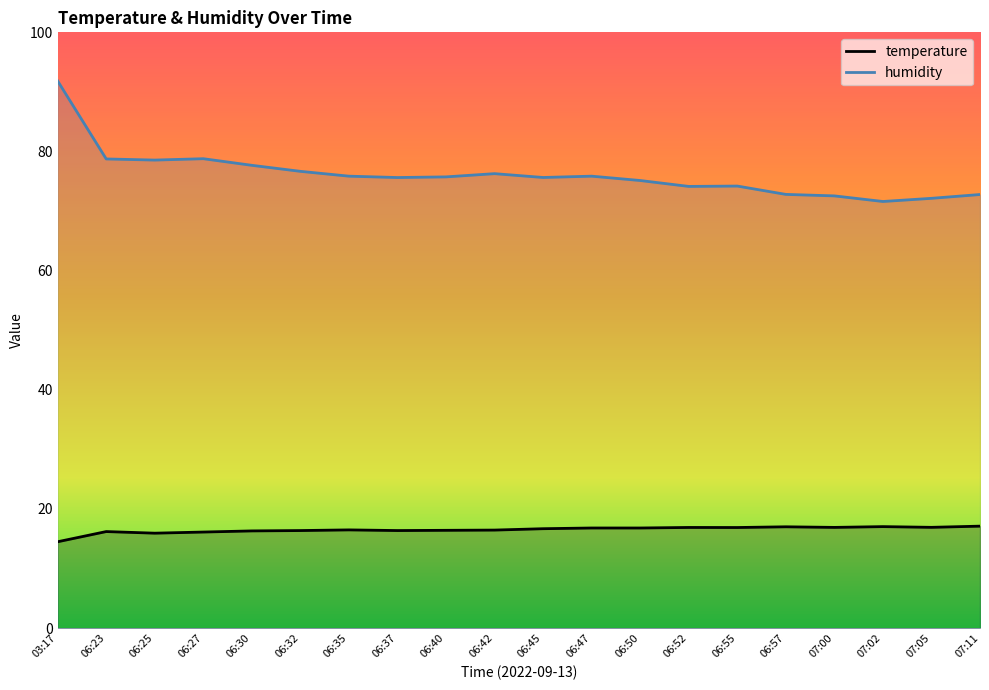

What is the sum of the temperature values at 07:00 and 06:35?

33.4